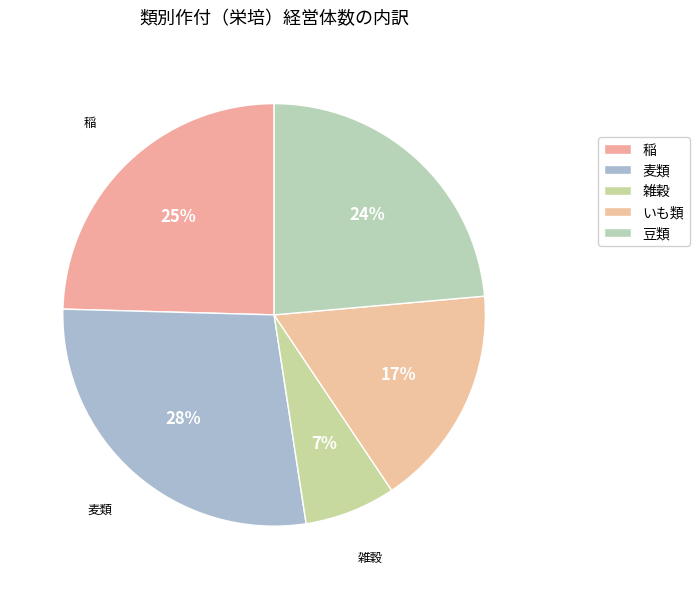

Is it true that 麦類 is 28% of the pie?

True